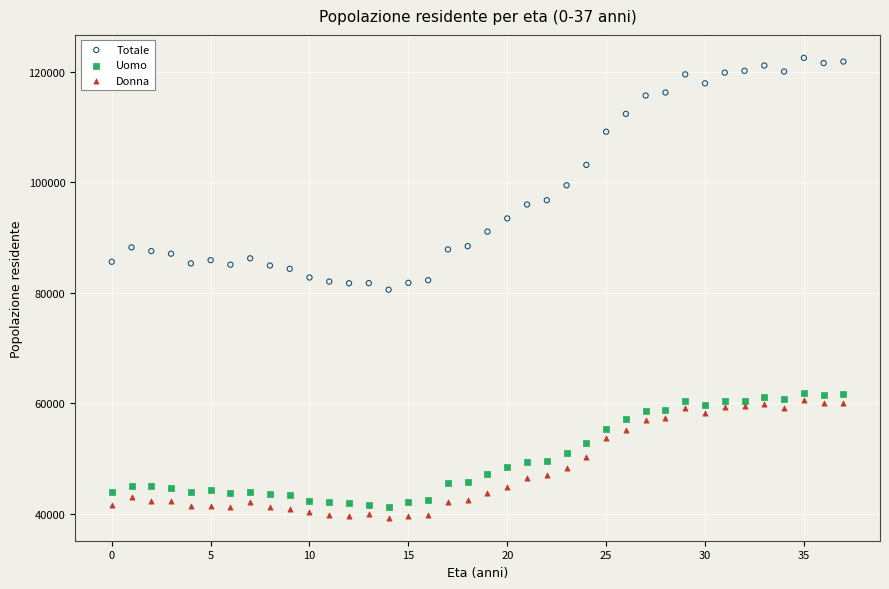

Which series has the largest Y range (max minus min)?

Totale